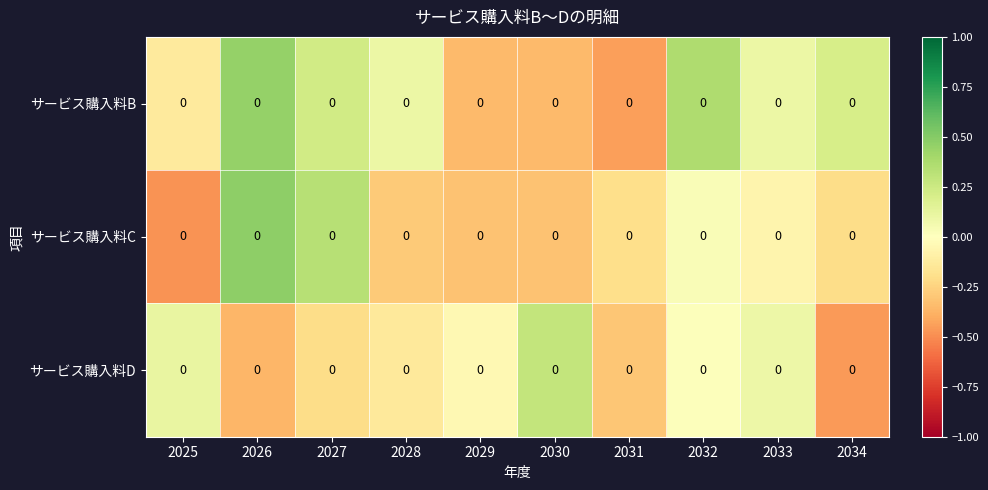

What is the spread (max minus min) of values at 2034?

0.7